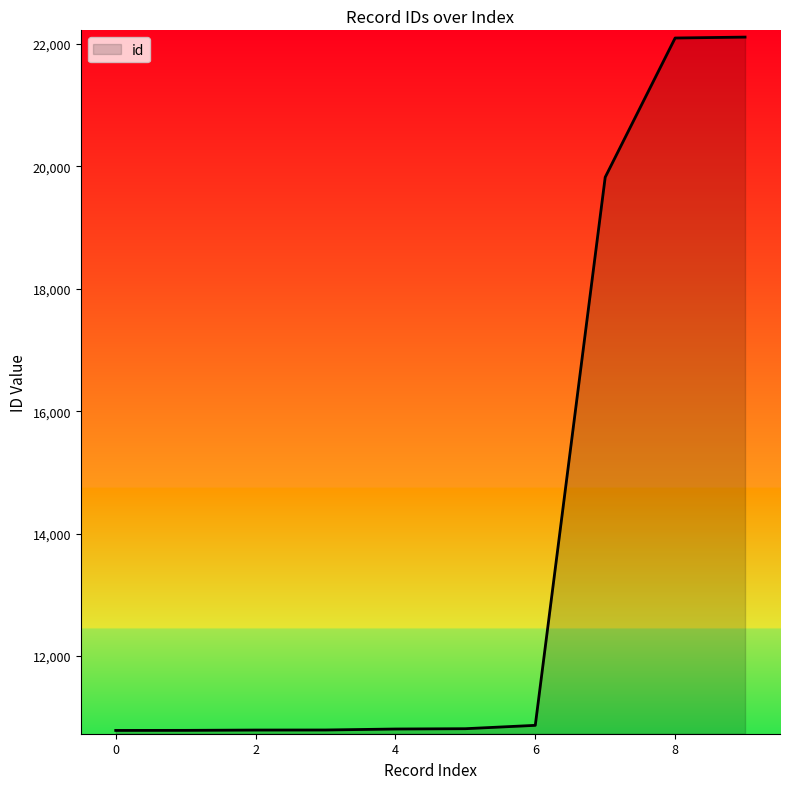

What is the difference between the maximum and minimum values?

11329